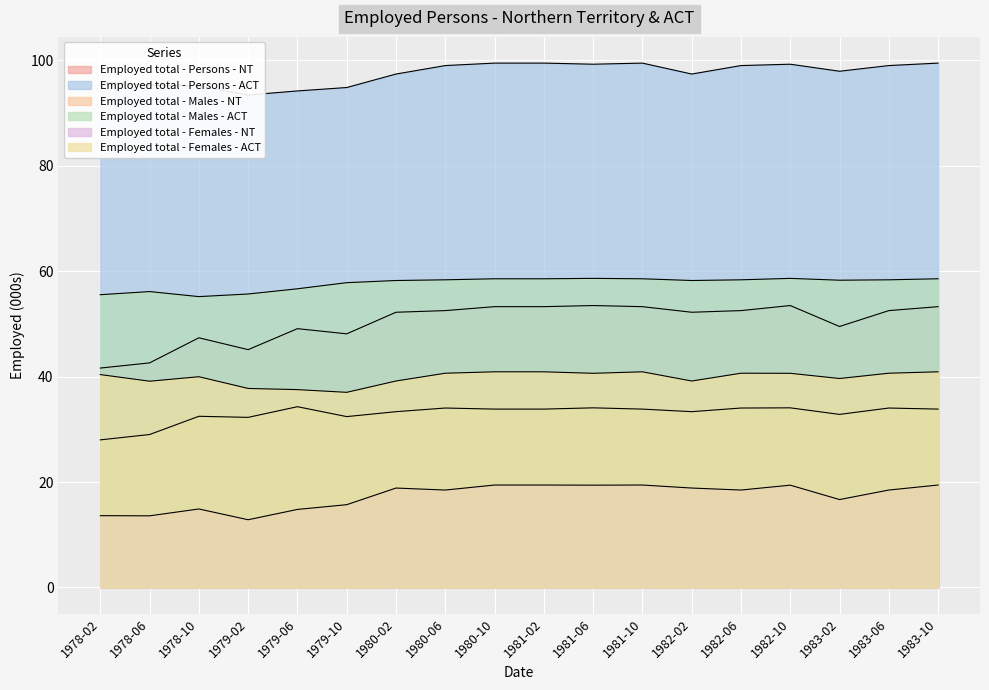

What is the difference between the maximum and minimum values in the Employed total - Females - NT series?

6.6